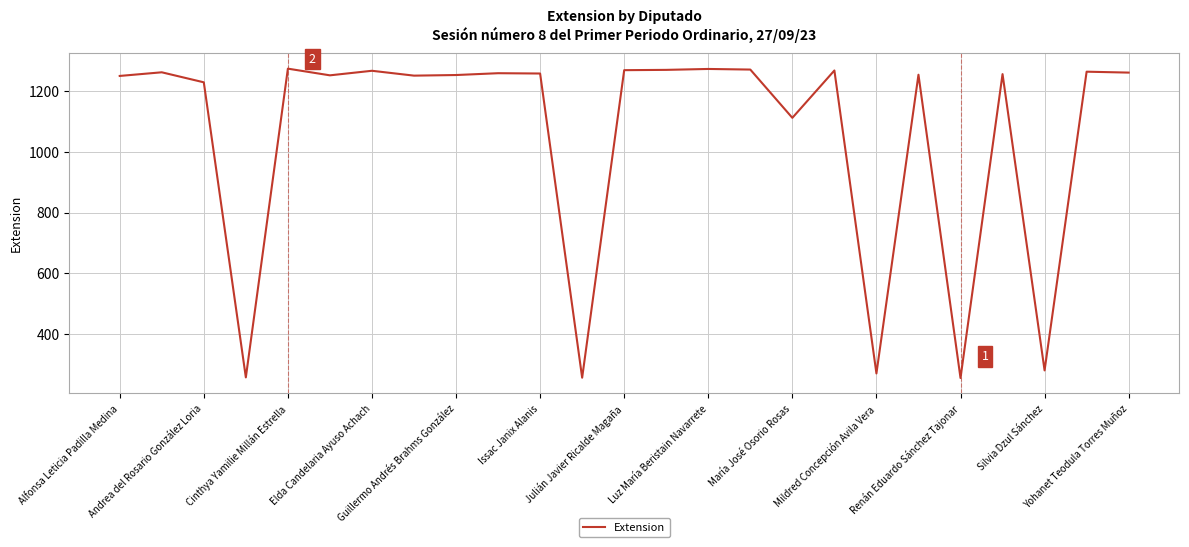

What is the difference between the maximum and minimum values?

1019